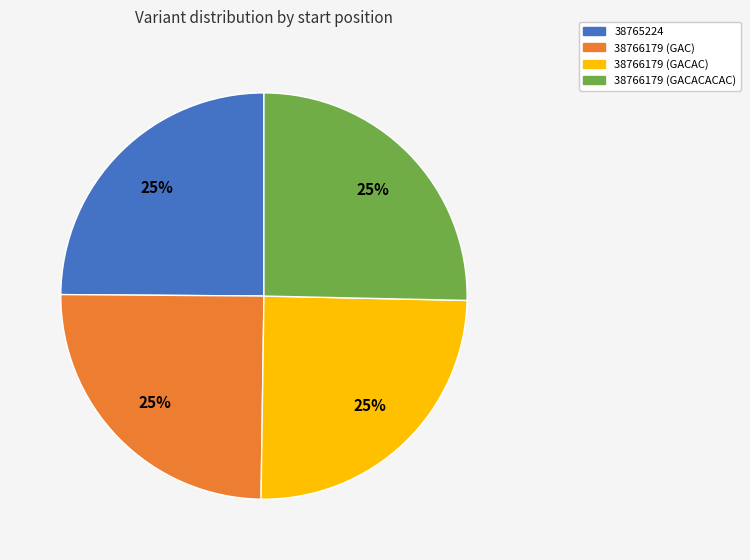

How many segments does this pie chart have?

4